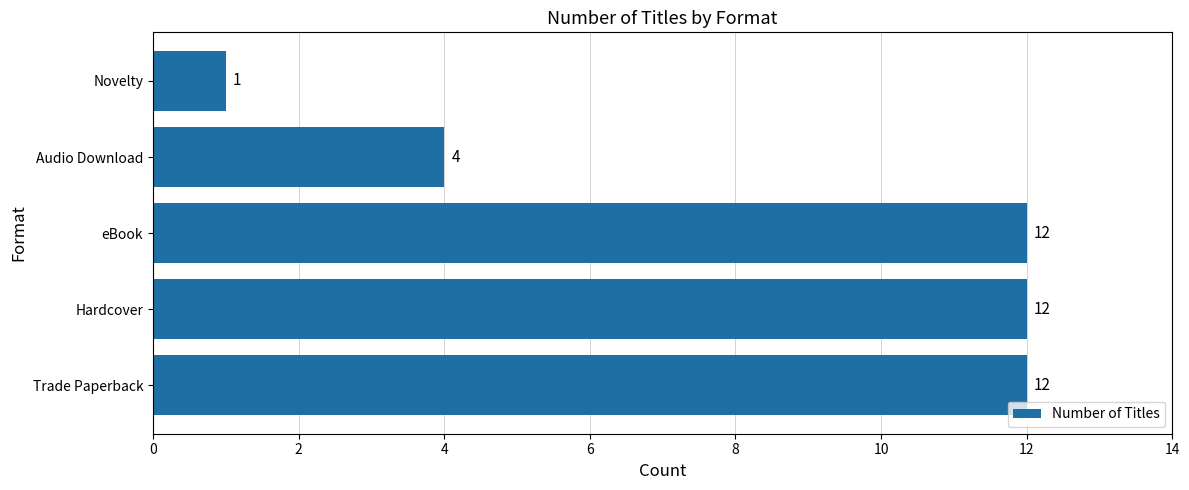

What is the greatest value displayed?

12